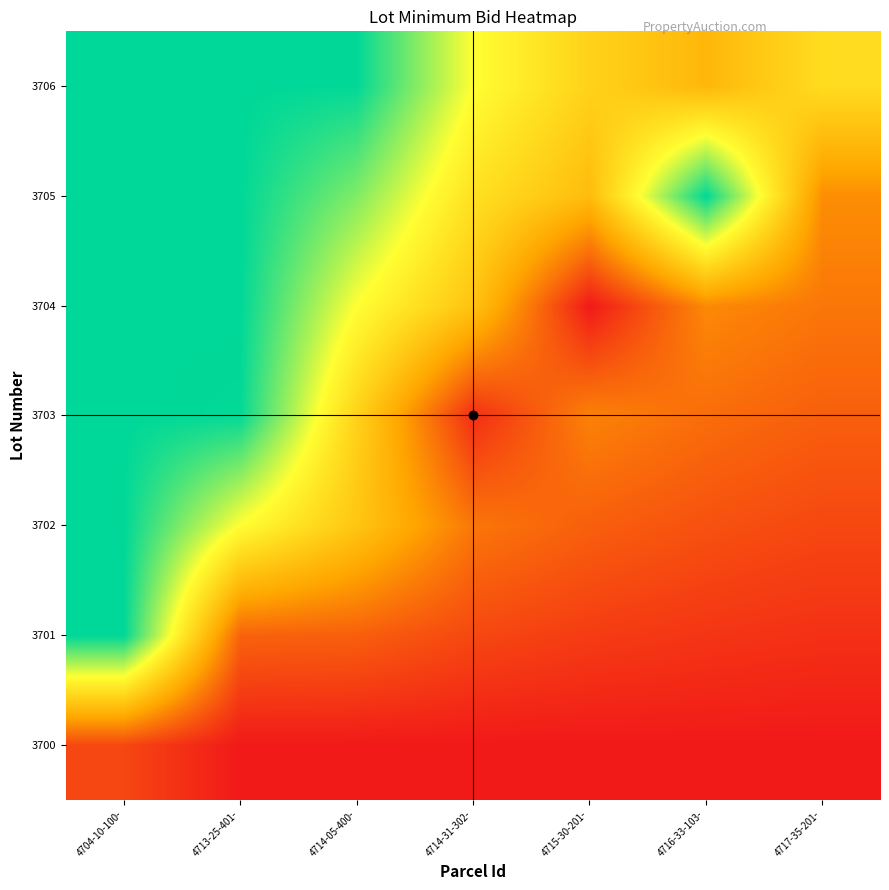

Reading left to right, list all the values displayed in this chart.

3700: 4704-10-100-=2633.2	4713-25-401-=1045.4	4714-05-400-=1045.4	4714-31-302-=1045.4	4715-30-201-=1045.4	4716-33-103-=1045.4	4717-35-201-=1045.4
3701: 4704-10-100-=15696.4	4713-25-401-=3572.1	4714-05-400-=3479.9	4714-31-302-=2670.0	4715-30-201-=2264.5	4716-33-103-=2020.9	4717-35-201-=1858.5
3702: 4704-10-100-=15696.4	4713-25-401-=10754.5	4714-05-400-=7666.3	4714-31-302-=4294.7	4715-30-201-=3483.6	4716-33-103-=2996.5	4717-35-201-=2671.6
3703: 4704-10-100-=15696.4	4713-25-401-=15609.0	4714-05-400-=8349.0	4714-31-302-=1752.4	4715-30-201-=4702.7	4716-33-103-=3972.1	4717-35-201-=3484.8
3704: 4704-10-100-=15696.4	4713-25-401-=15696.4	4714-05-400-=10783.5	4714-31-302-=7544.0	4715-30-201-=1045.4	4716-33-103-=4947.6	4717-35-201-=4297.9
3705: 4704-10-100-=15696.4	4713-25-401-=15696.4	4714-05-400-=13218.1	4714-31-302-=9168.6	4715-30-201-=7140.8	4716-33-103-=15696.4	4717-35-201-=5111.1
3706: 4704-10-100-=15696.4	4713-25-401-=15696.4	4714-05-400-=15652.6	4714-31-302-=10793.3	4715-30-201-=8359.9	4716-33-103-=6898.8	4717-35-201-=8902.0